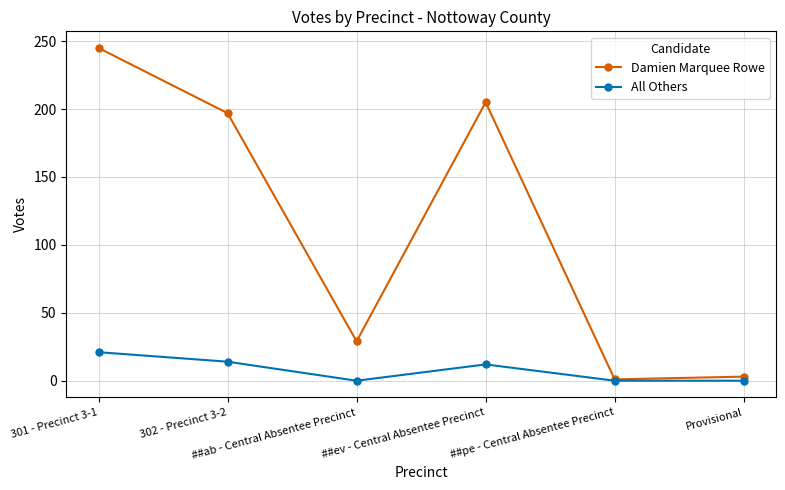

Which series has the widest spread of values?

Damien Marquee Rowe